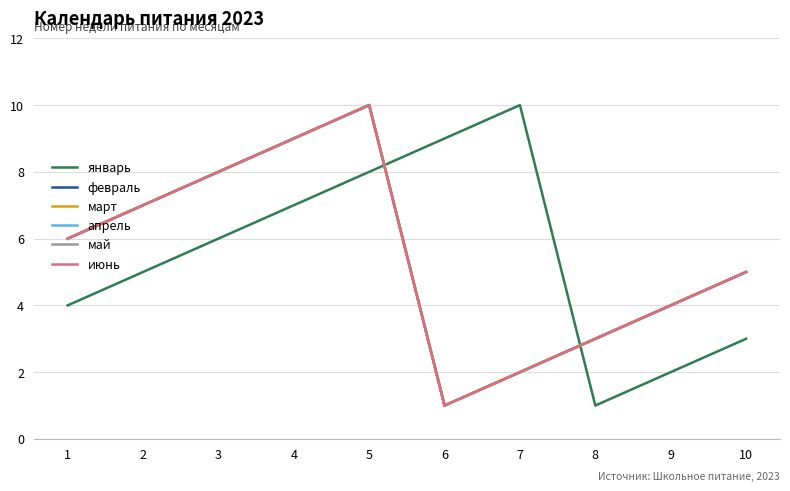

What is the value of the май point at the 3rd from the left?

8